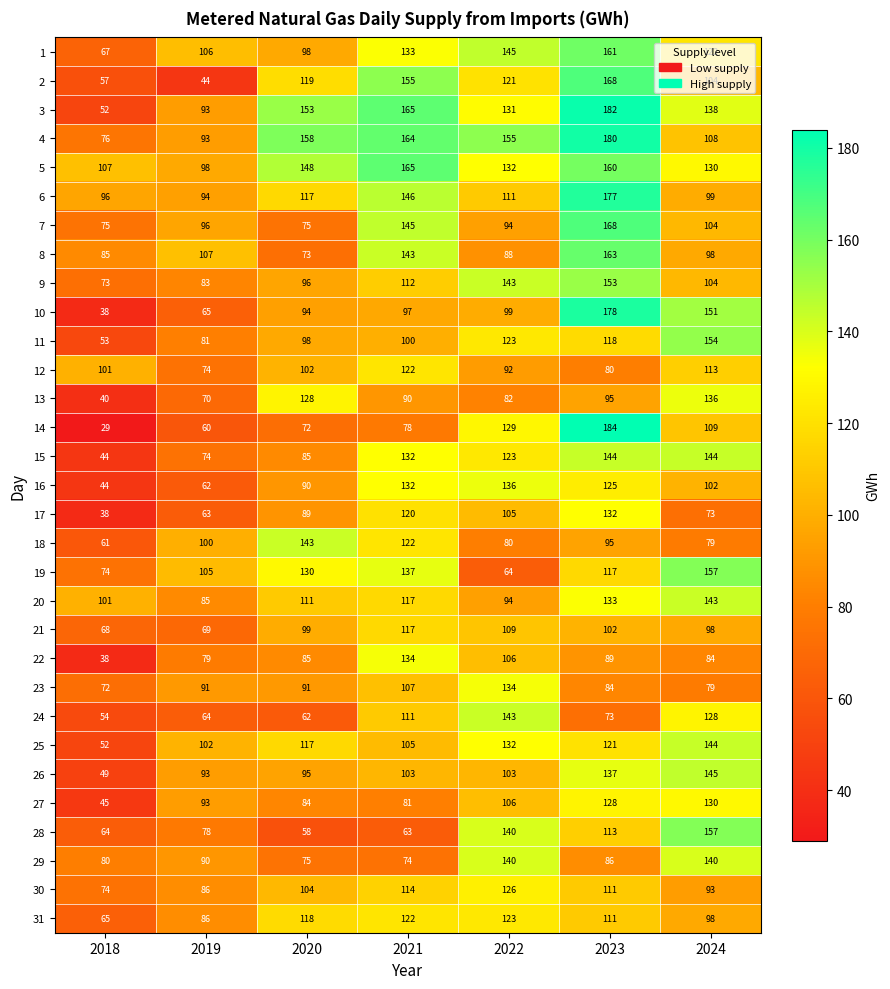

What is the average value of the 23 series?

94